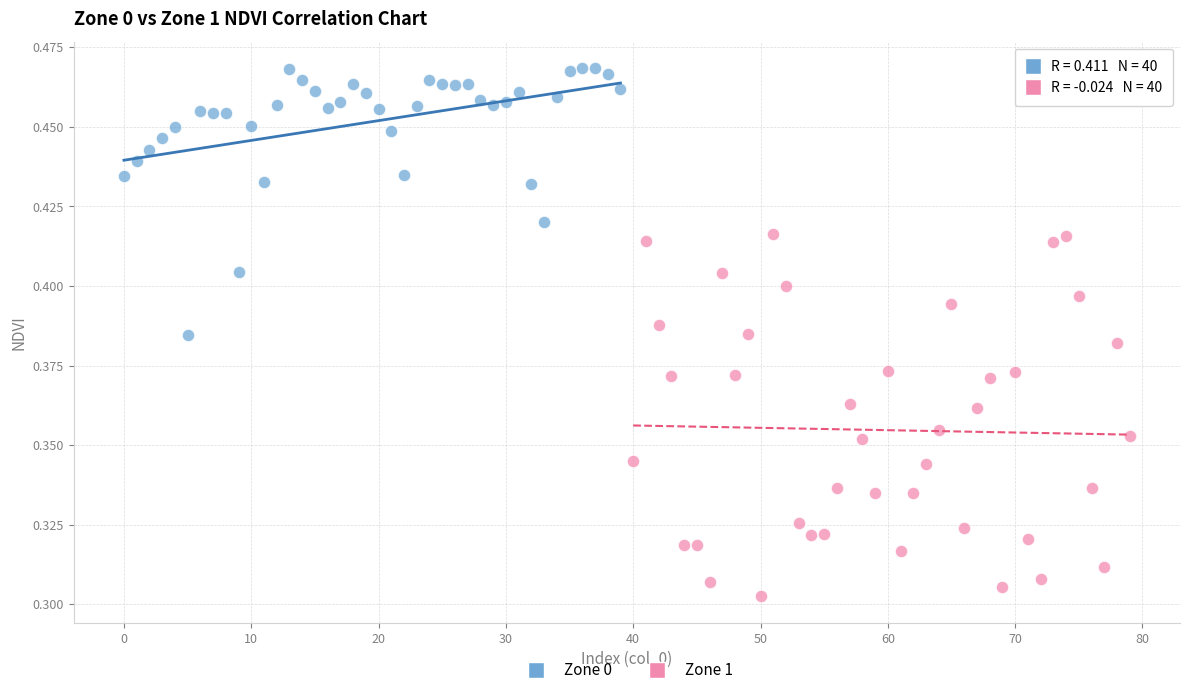

Which series contains the lowest Y value?

Zone 1